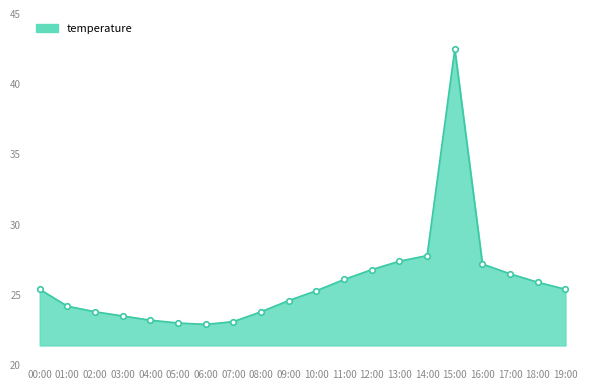

What position from the right is 03:00?

17